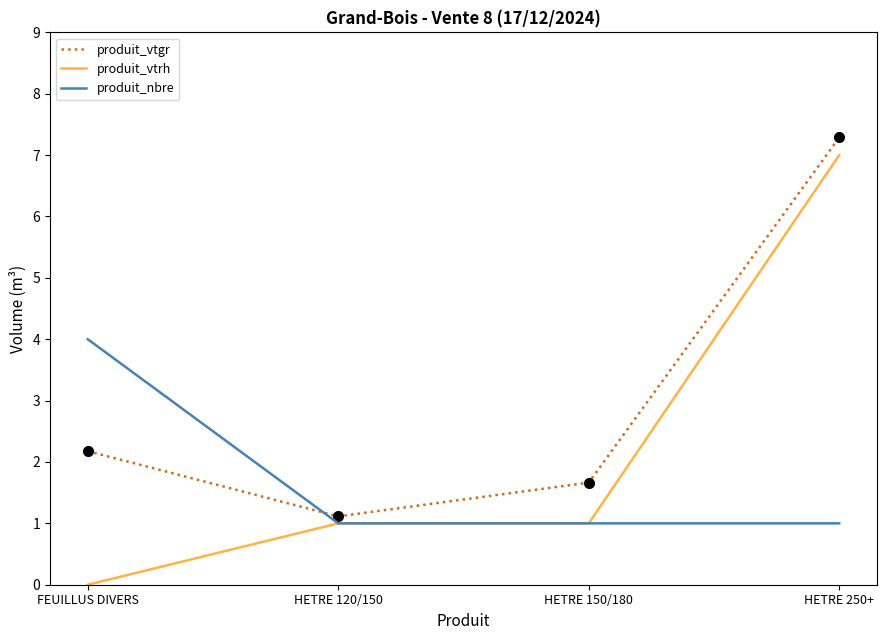

What is the spread (max minus min) of values at HETRE 120/150?

0.1